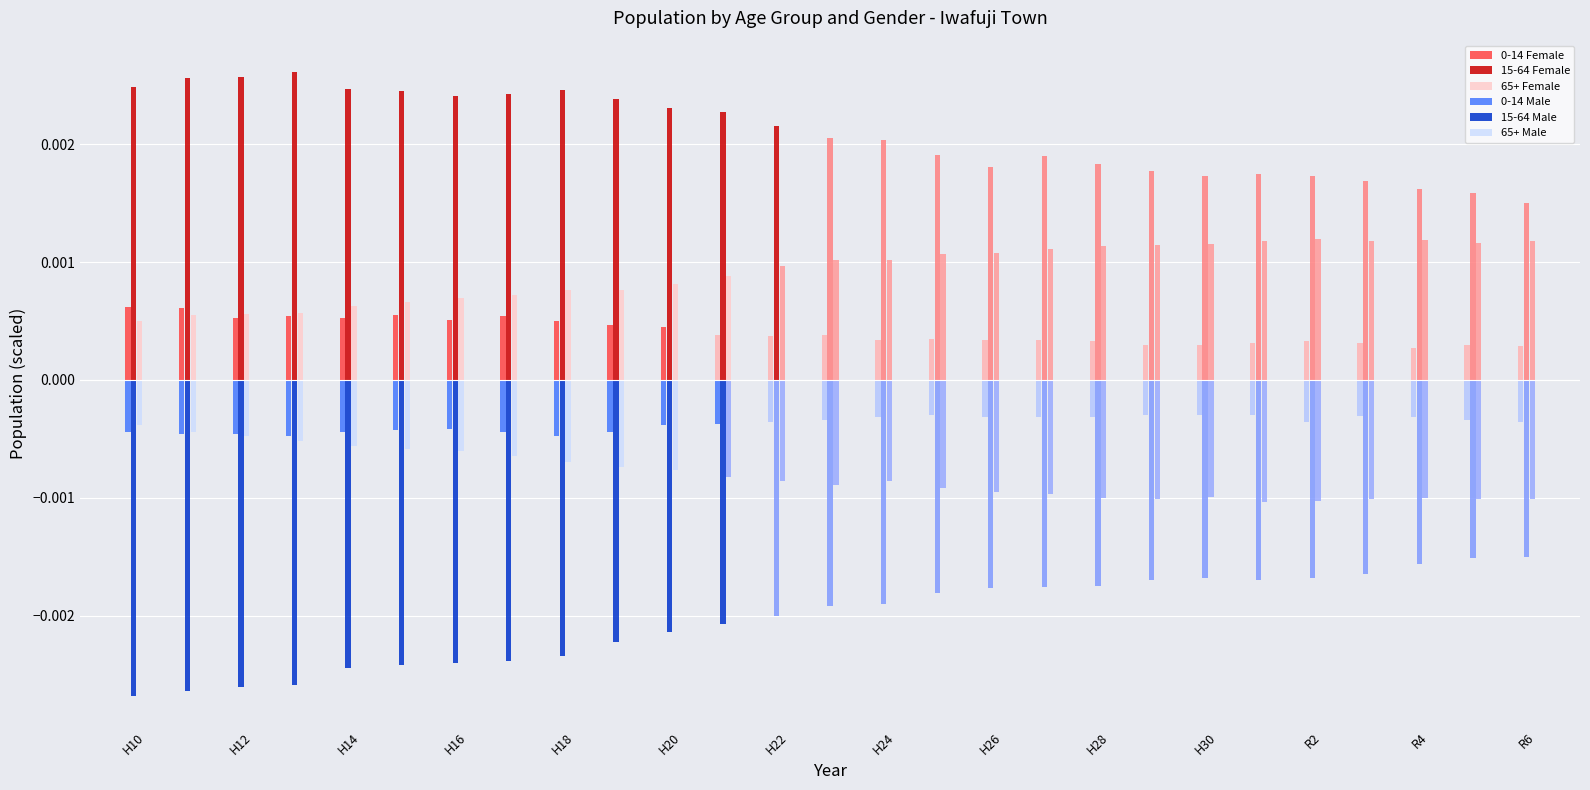

At how many categories does at least one series exceed 0?

27